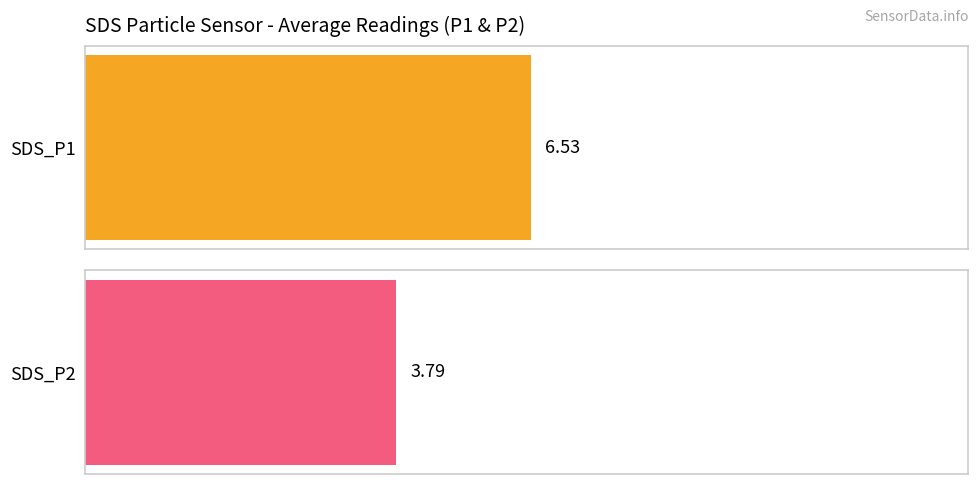

List the series in order of their overall mean, highest first.

SDS_P1, SDS_P2